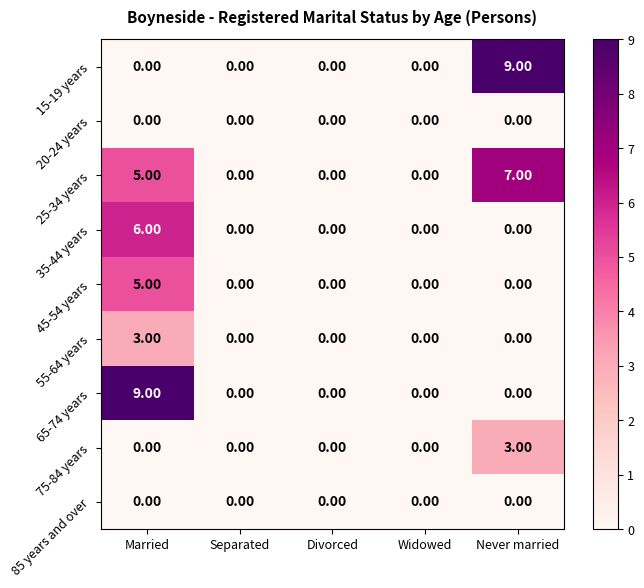

At which category is the sum across all series the highest?

Married